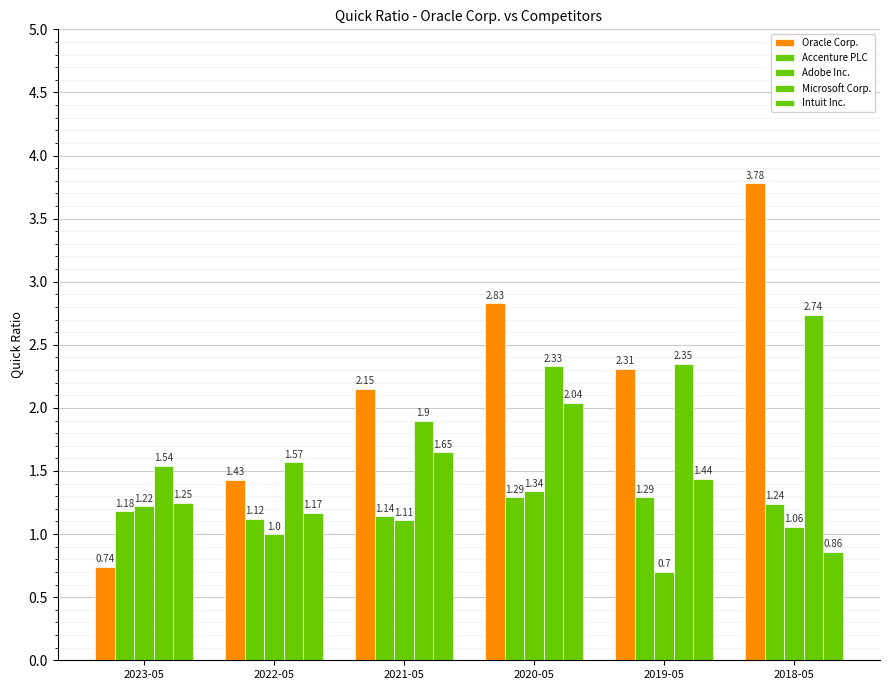

What is the lowest value of the Oracle Corp. series?

0.7